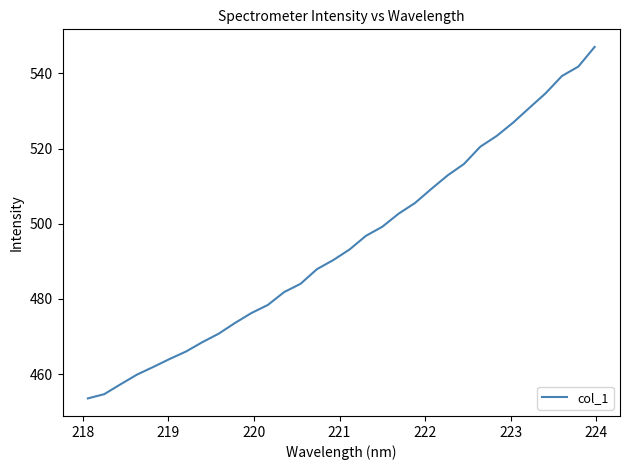

Reading left to right, list all the values displayed in this chart.

453.5	454.7	457.3	459.9	461.9	464.0	466.0	468.5	470.8	473.6	476.3	478.4	481.8	484.0	487.9	490.3	493.2	496.8	499.2	502.7	505.5	509.3	512.9	515.9	520.5	523.4	526.9	530.8	534.7	539.3	541.8	547.1